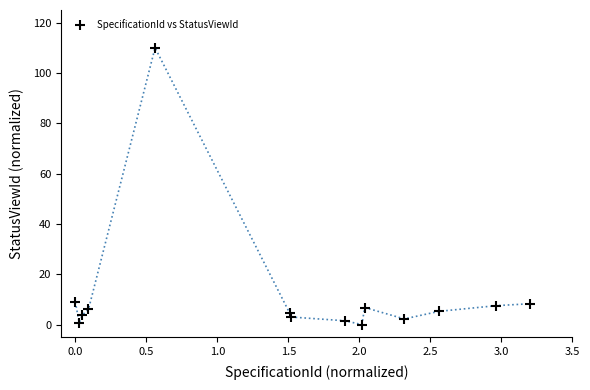

What is the range of Y values (max minus min)?

110.0